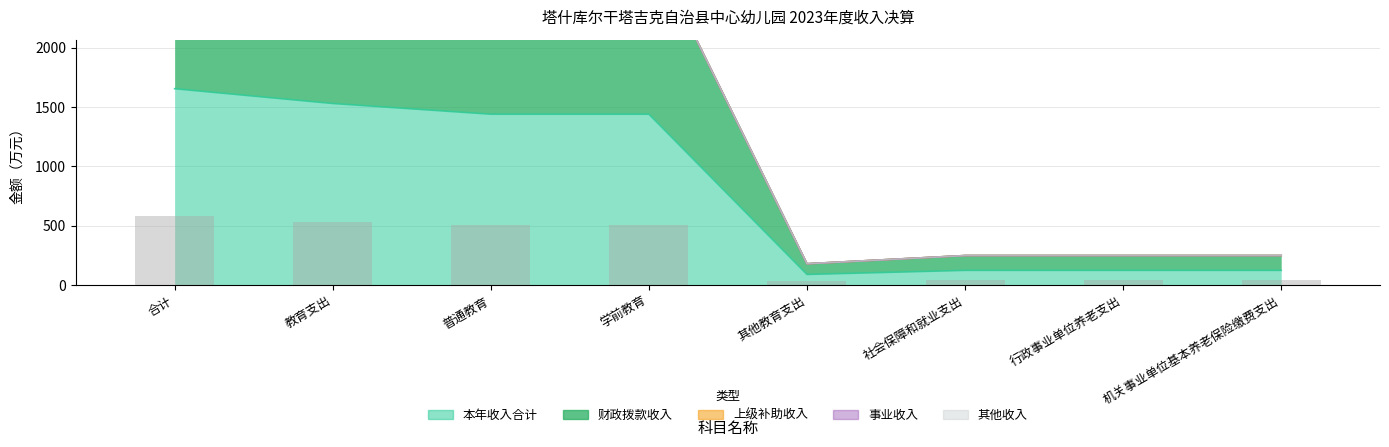

Where is 事业收入 nearest to the value 0?

合计